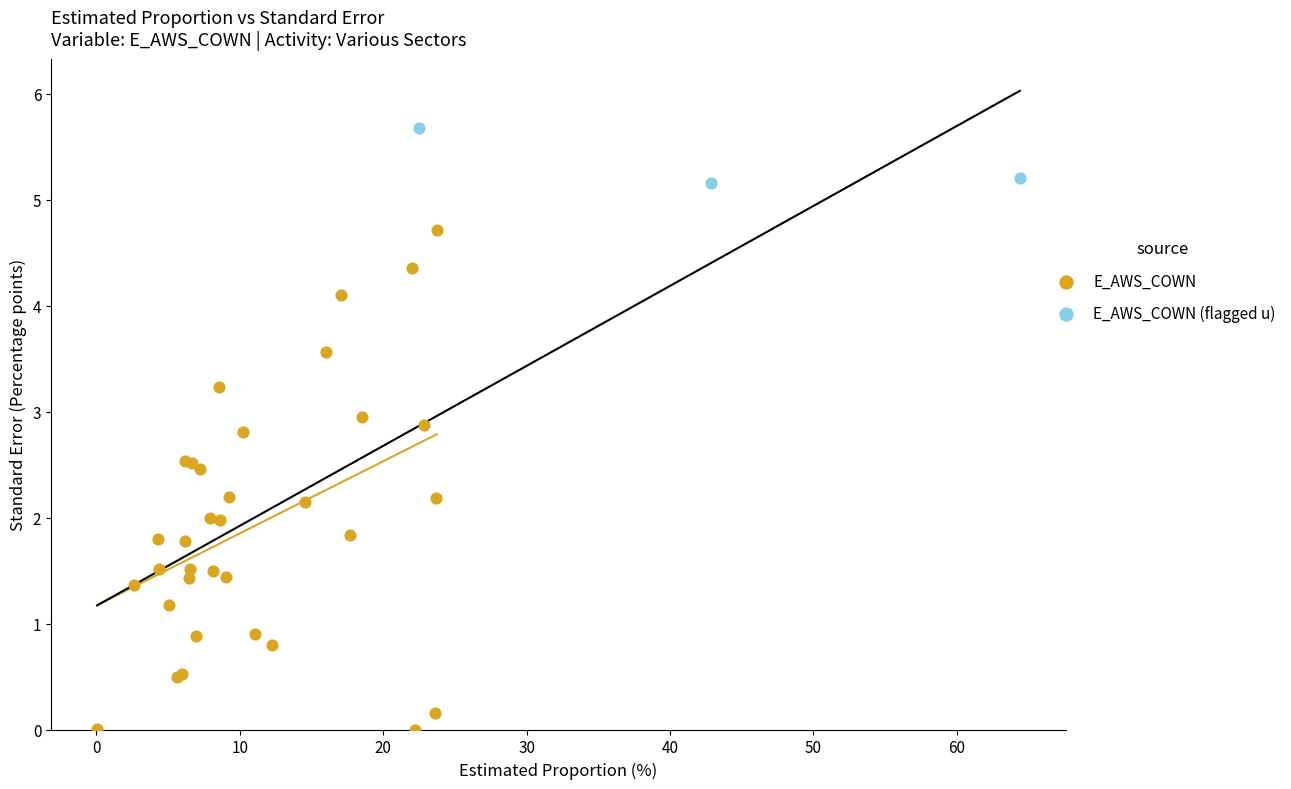

Which series contains the lowest Y value?

E_AWS_COWN